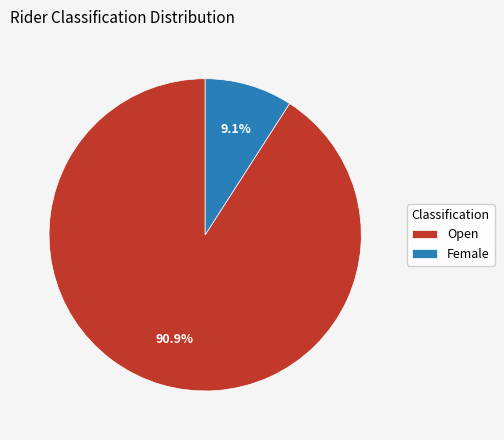

Which has a higher value, Female or Open?

Open